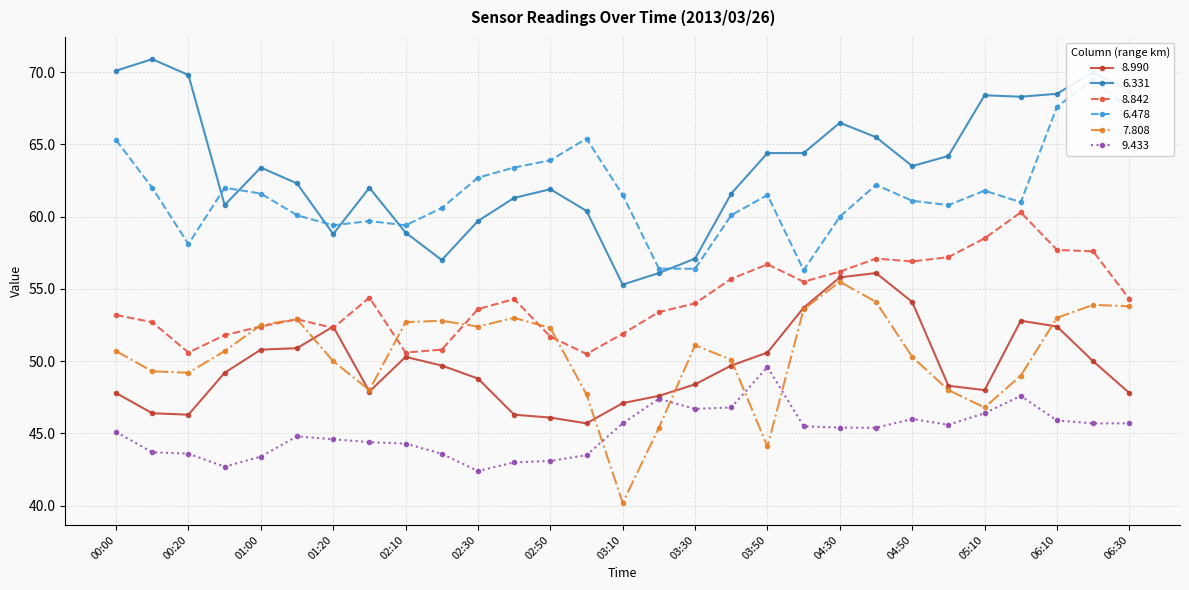

List the series in order of their peak value, highest first.

6.331, 6.478, 8.842, 8.990, 7.808, 9.433